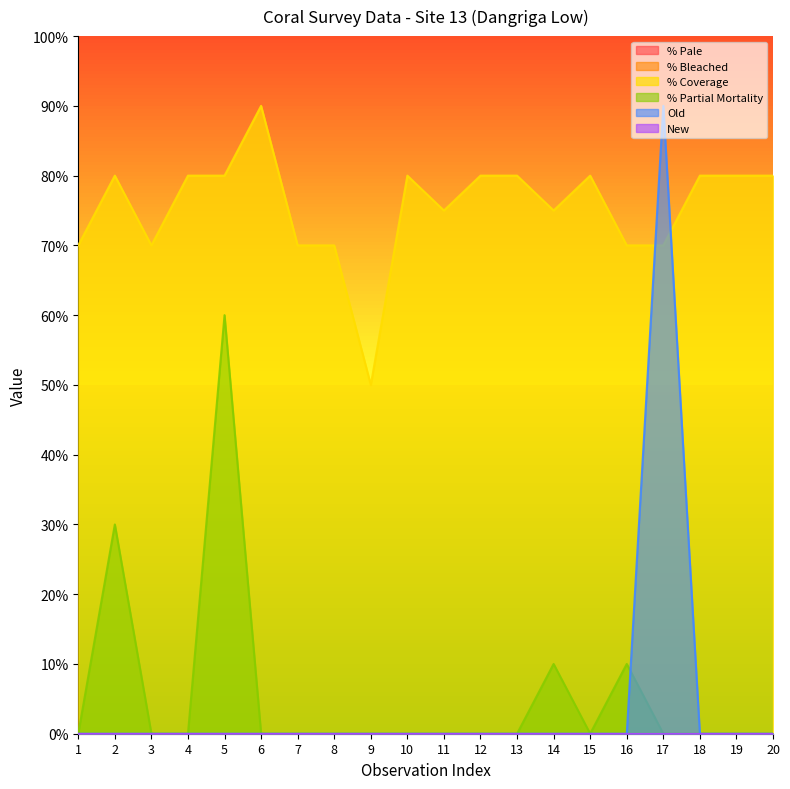

Reading left to right, transcribe all the data shown in this chart.

% Coverage: 1=0.7	2=0.8	3=0.7	4=0.8	5=0.8	6=0.9	7=0.7	8=0.7	9=0.5	10=0.8	11=0.8	12=0.8	13=0.8	14=0.8	15=0.8	16=0.7	17=0.7	18=0.8	19=0.8	20=0.8
% Partial Mortality: 1=0.0	2=0.3	3=0.0	4=0.0	5=0.6	6=0.0	7=0.0	8=0.0	9=0.0	10=0.0	11=0.0	12=0.0	13=0.0	14=0.1	15=0.0	16=0.1	17=0.0	18=0.0	19=0.0	20=0.0
Old: 1=0.0	2=0.0	3=0.0	4=0.0	5=0.0	6=0.0	7=0.0	8=0.0	9=0.0	10=0.0	11=0.0	12=0.0	13=0.0	14=0.0	15=0.0	16=0.0	17=0.9	18=0.0	19=0.0	20=0.0